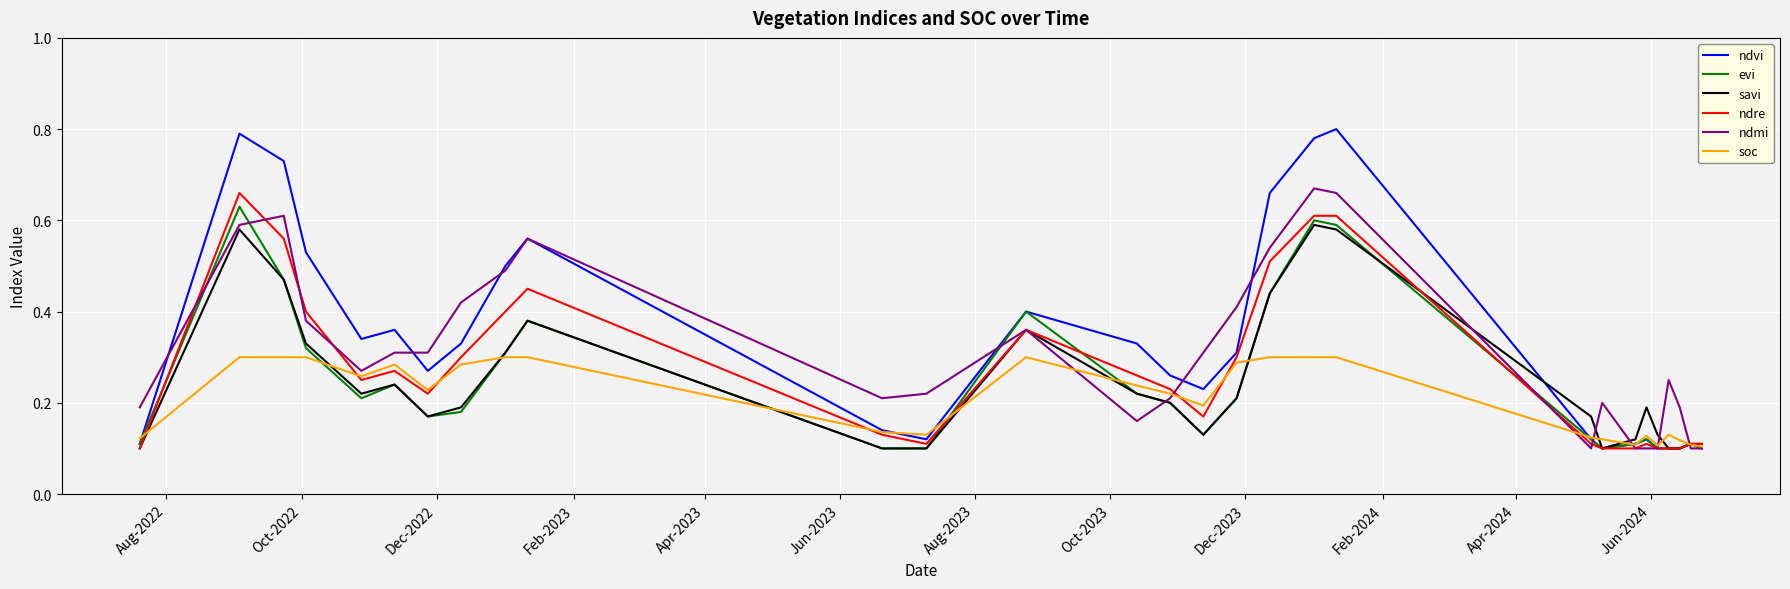

Which series has the largest range (max minus min)?

ndvi